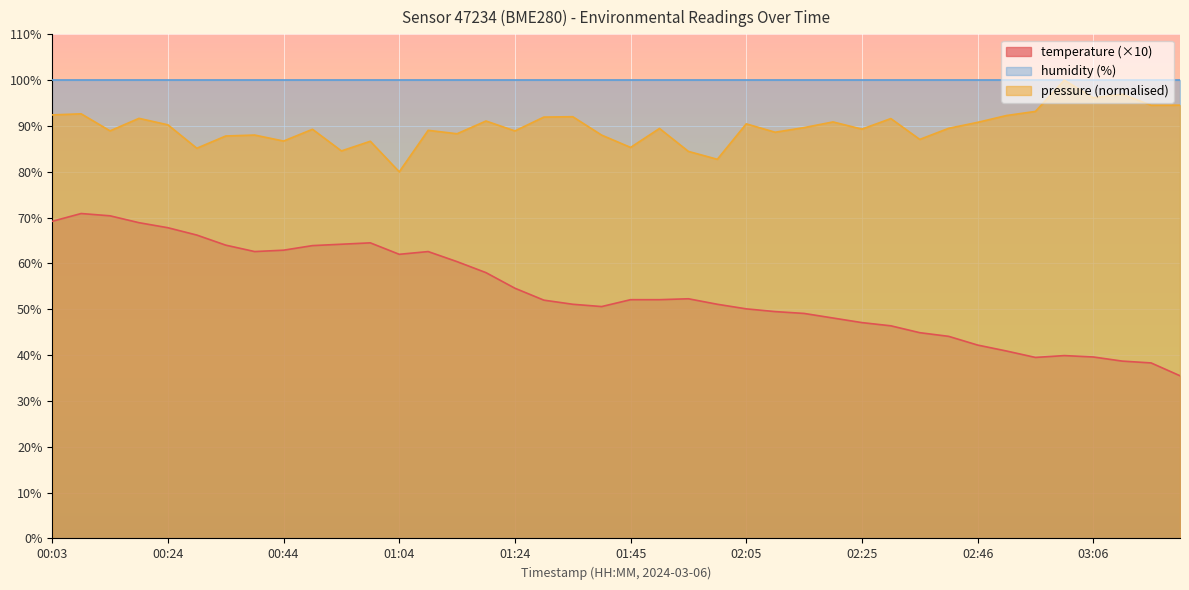

What is the difference between the values at 01:19 and 00:49?

5.9